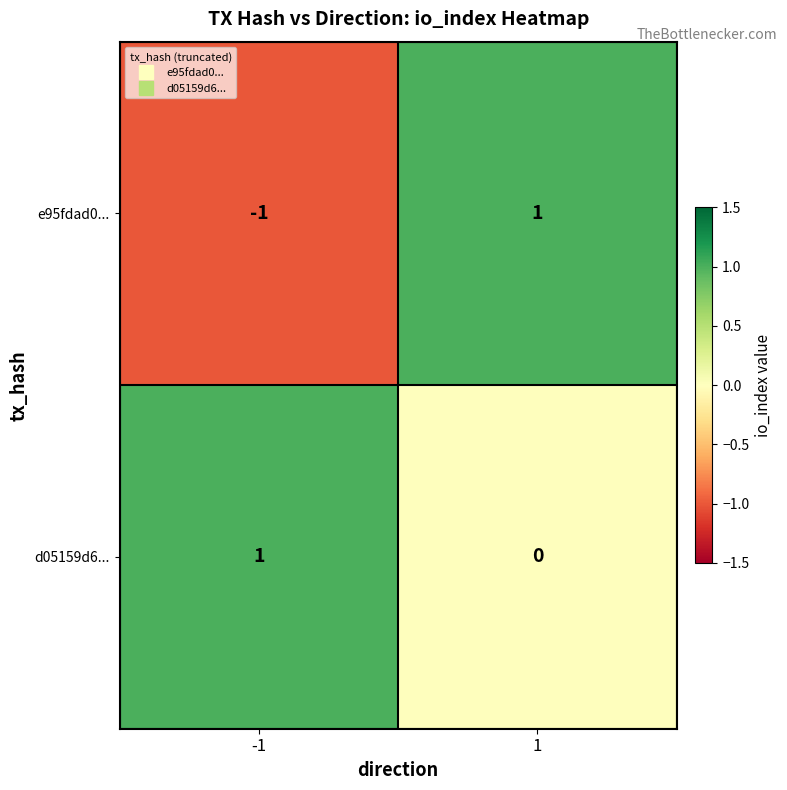

Which series has the widest spread of values?

e95fdad0...